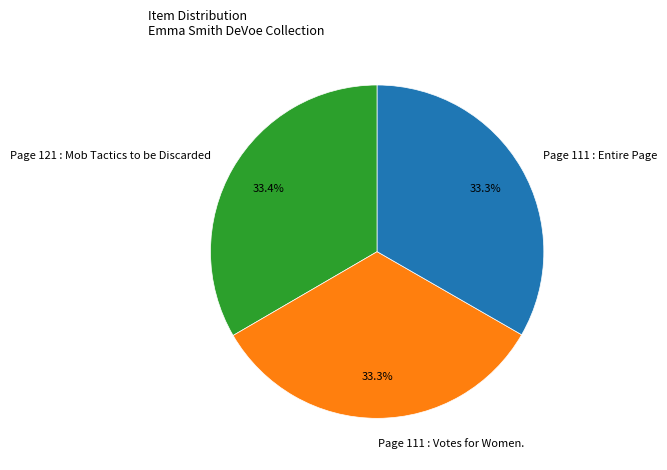

Does any single category account for the majority?

No